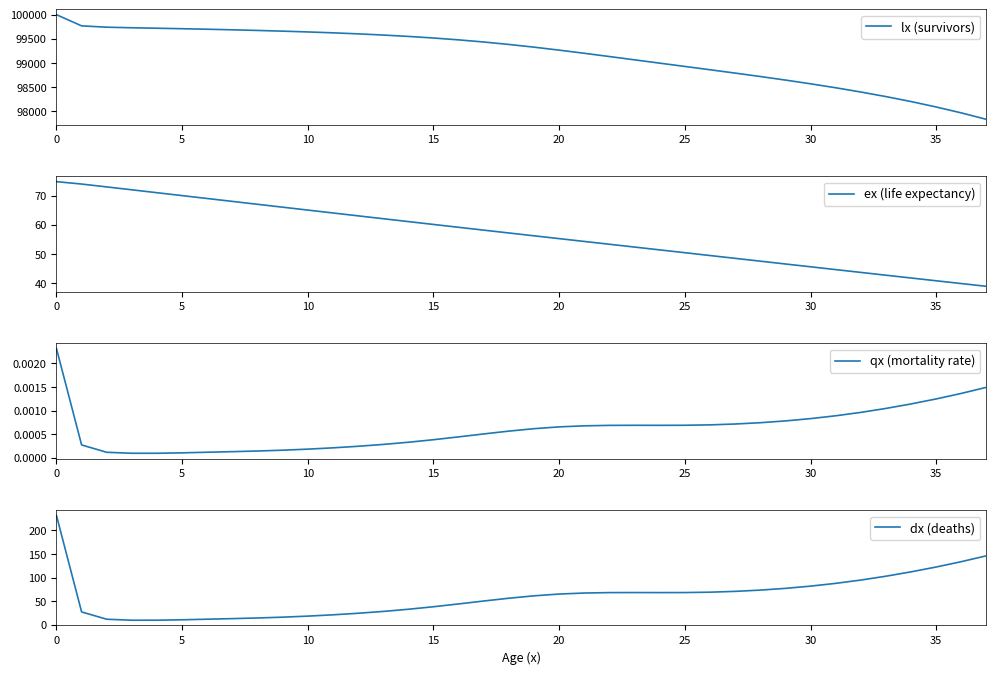

How many values in the ex (life expectancy) series exceed 57?

19